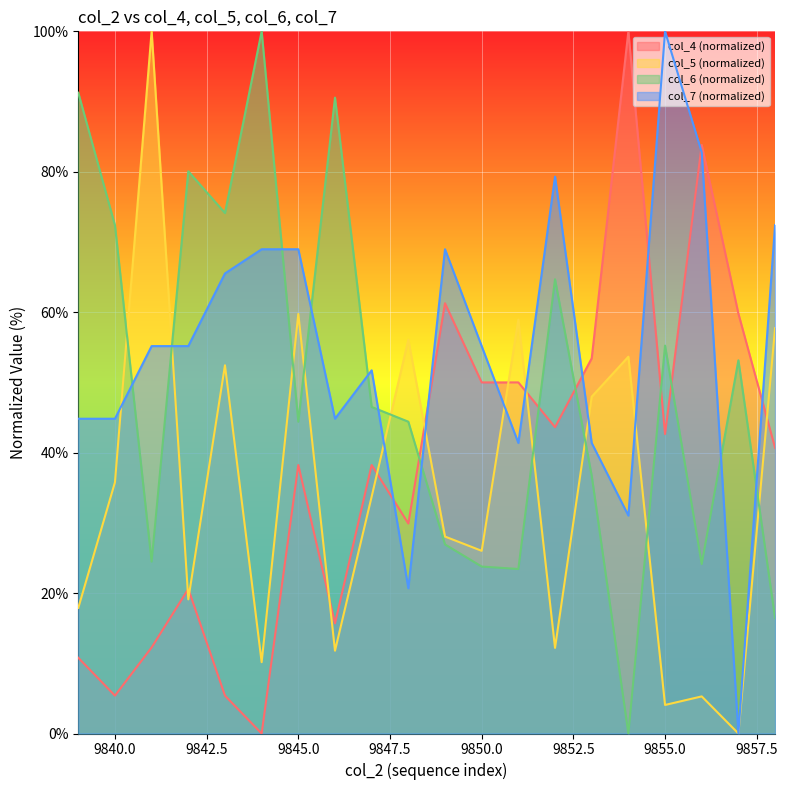

What is the difference between the maximum and minimum values in the col_5 series?

100.0